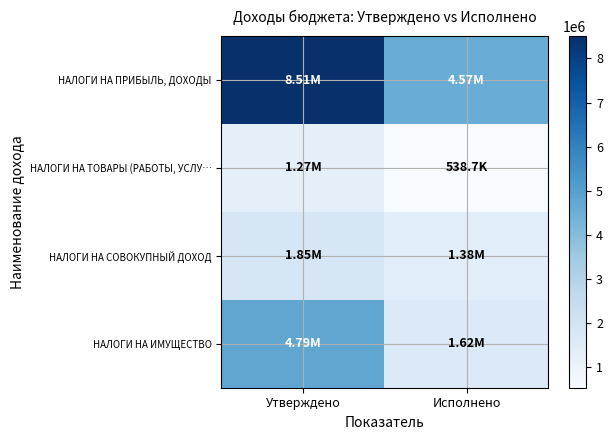

Between Утверждено and Исполнено, which series saw the biggest shift?

НАЛОГИ НА ПРИБЫЛЬ, ДОХОДЫ